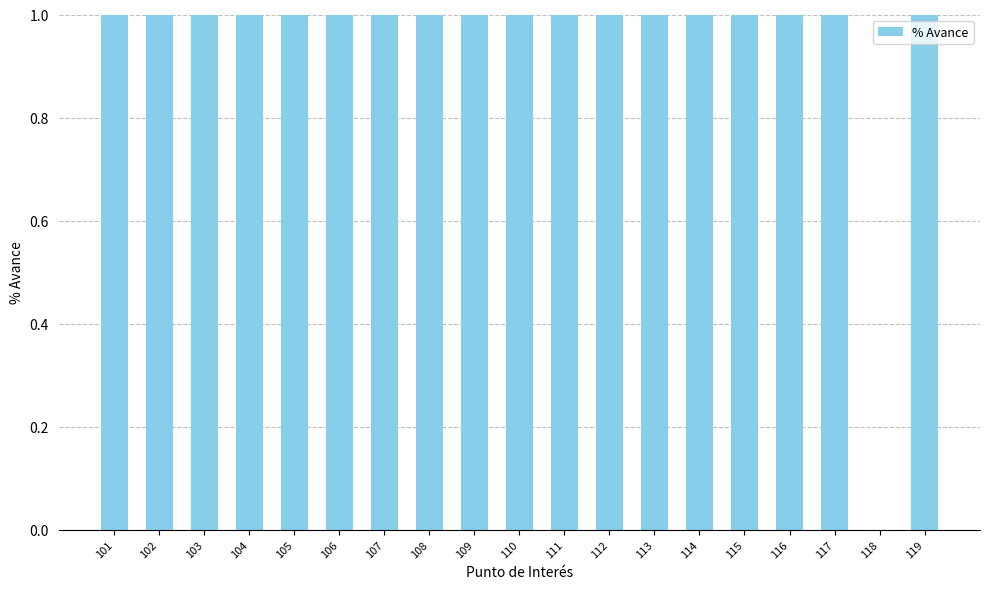

The value at 119 is 0. True or false?

False